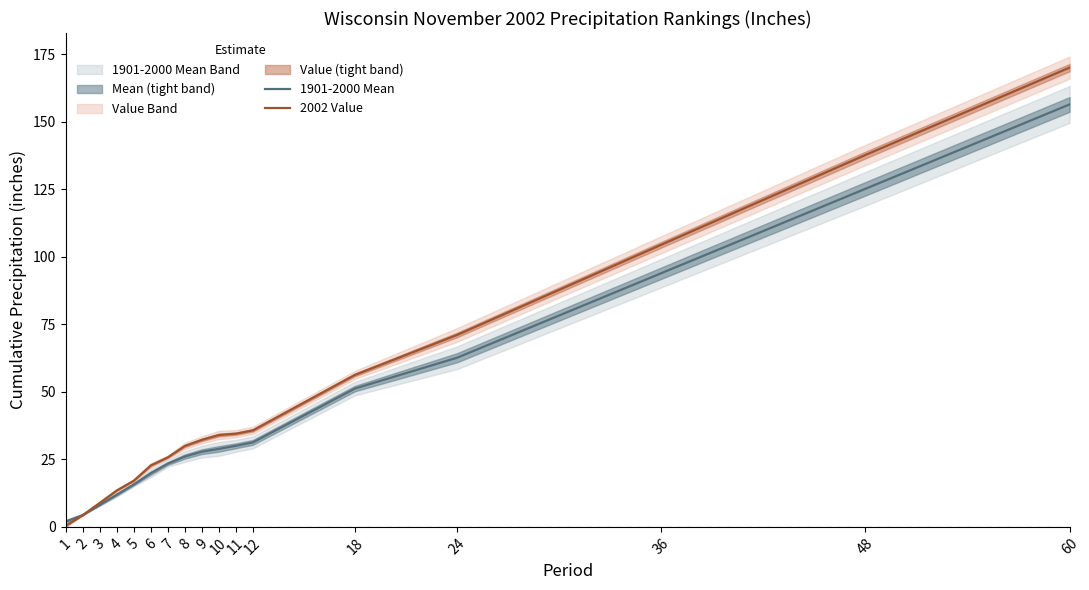

What is the value of the 1901-2000 Mean point at the 16th from the left?

125.2